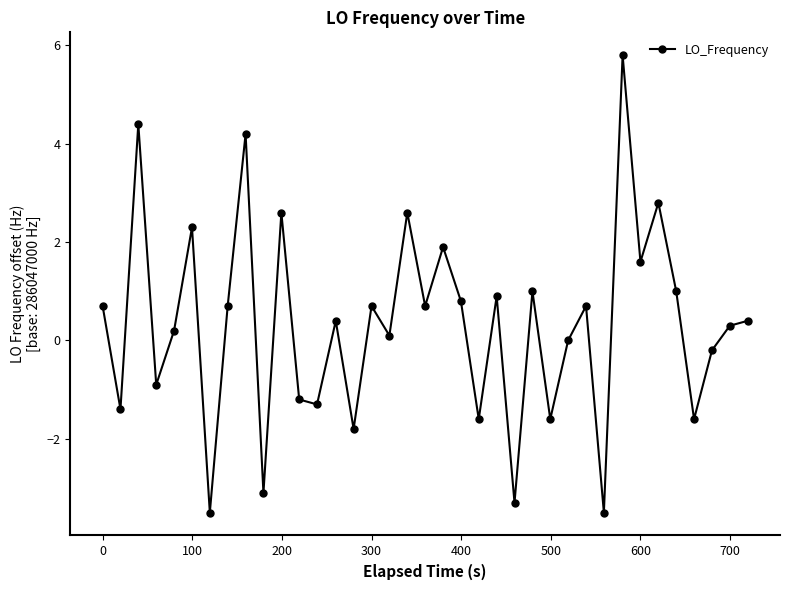

What is the value of the 3rd point from the left?

4.4